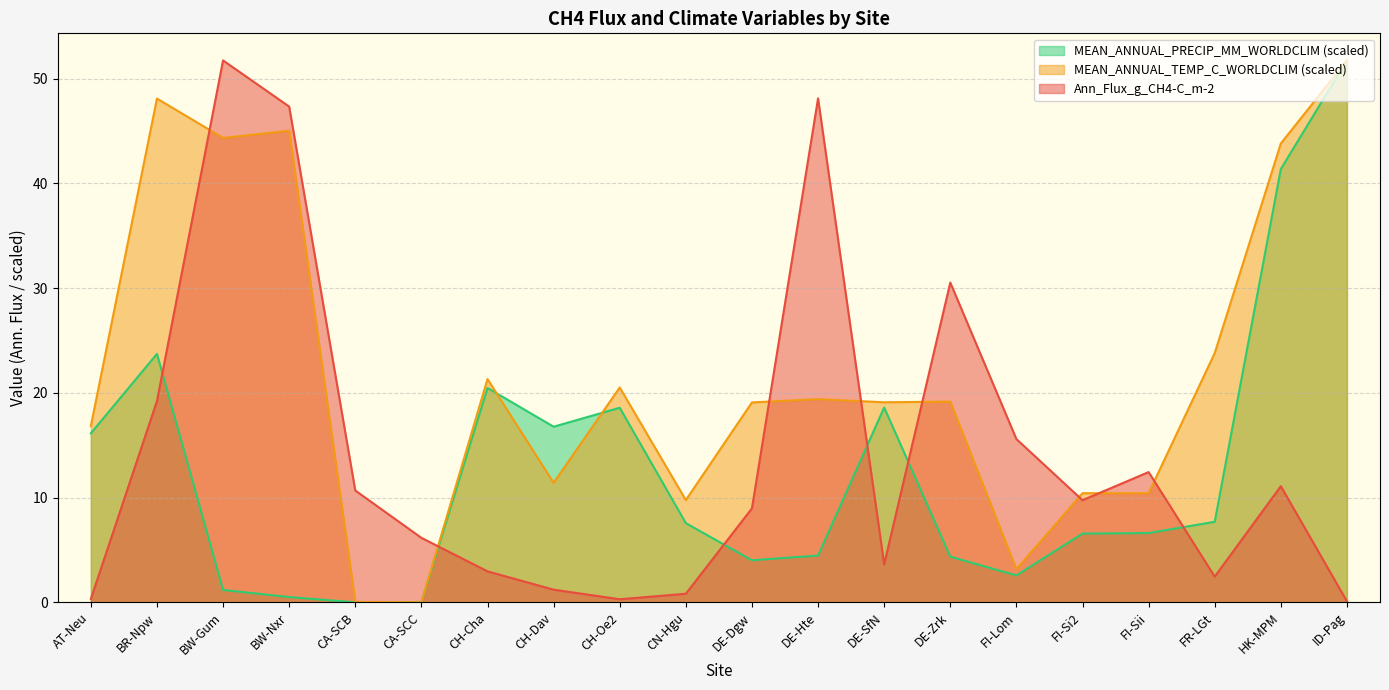

What is the label of the 4th point from the left?

BW-Nxr